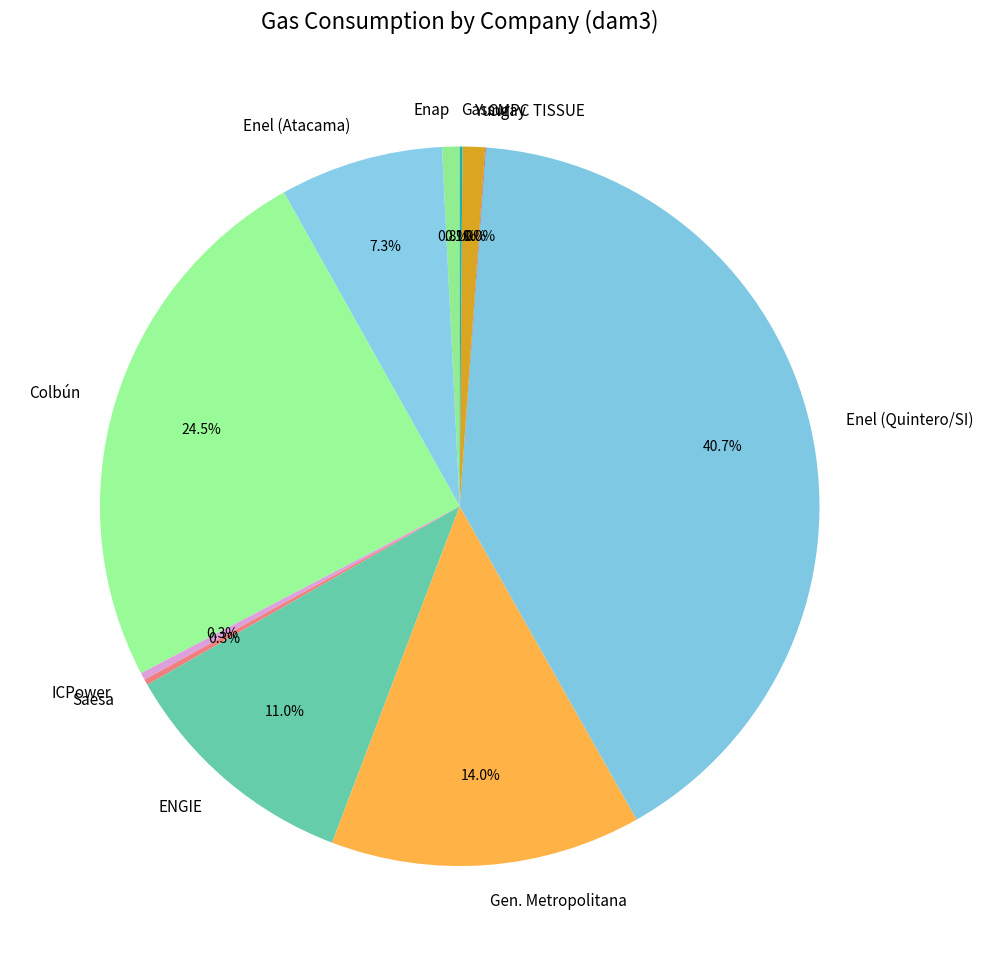

How much of the chart is everything except Colbún?

75.5%